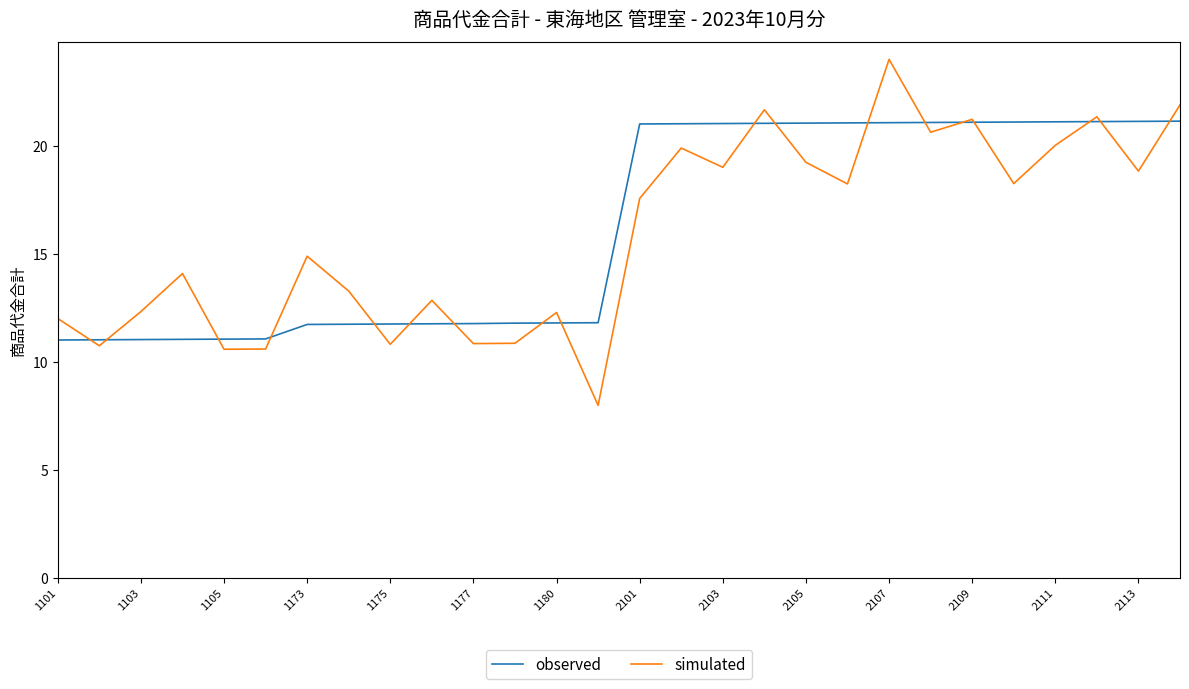

What is the difference between the maximum and minimum values in the simulated series?

16.0